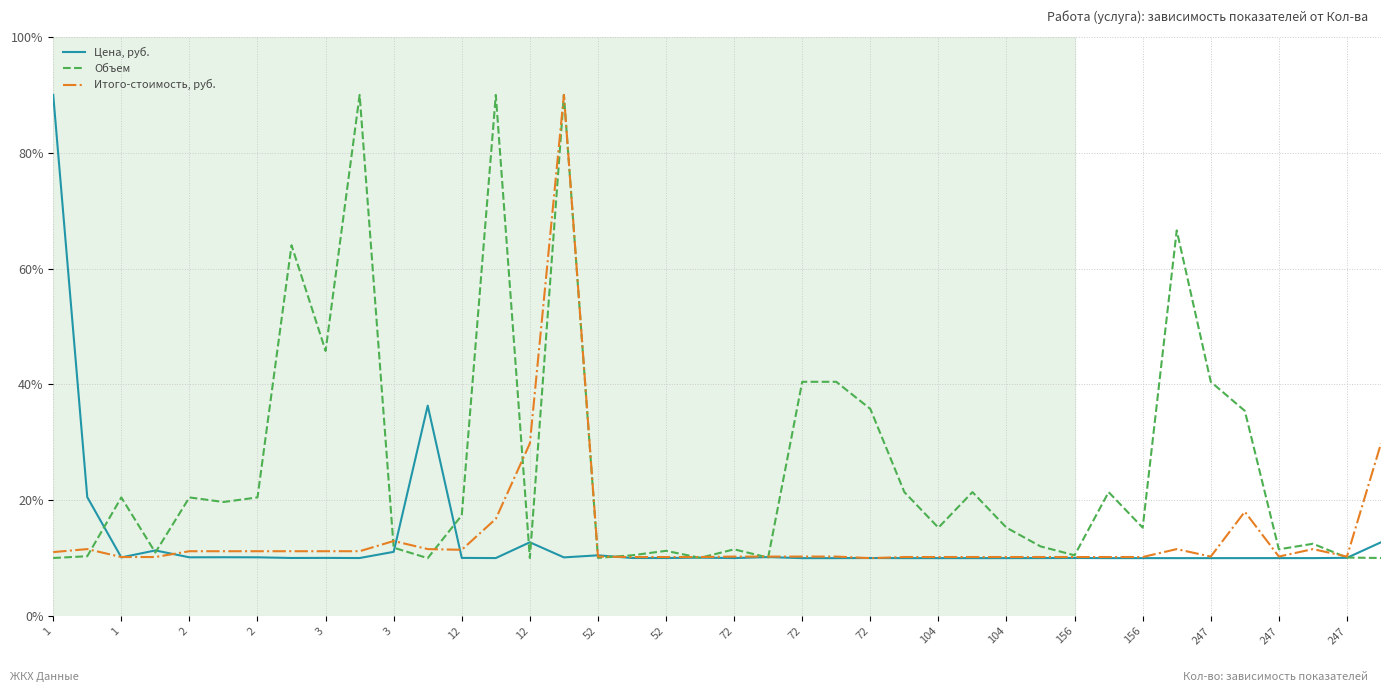

What is the lowest value of the Итого-стоимость, руб. series?

10.0